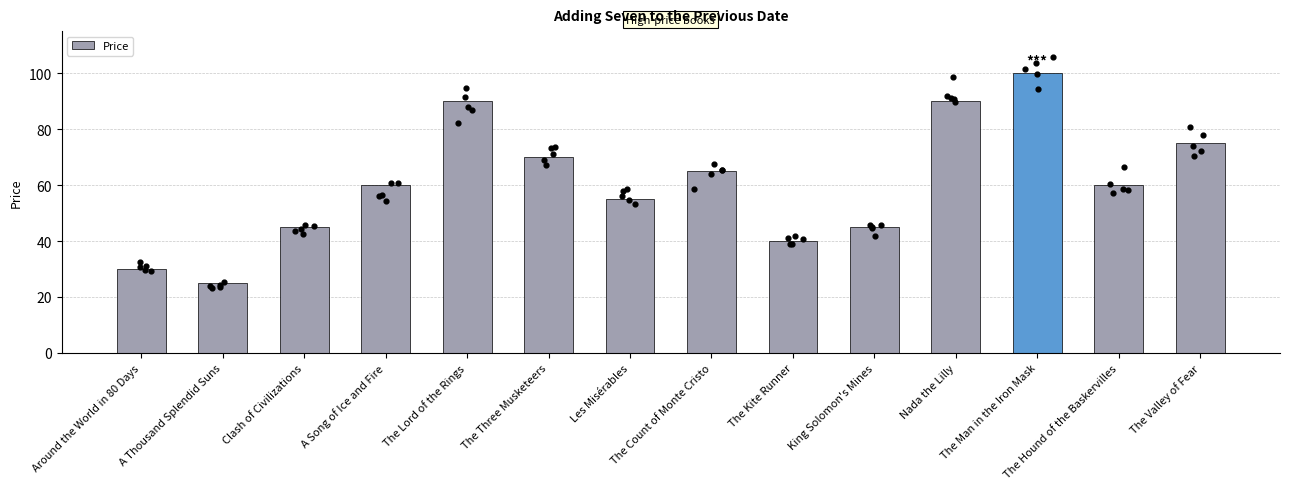

What is the change in value from The Three Musketeers to The Valley of Fear?

+5